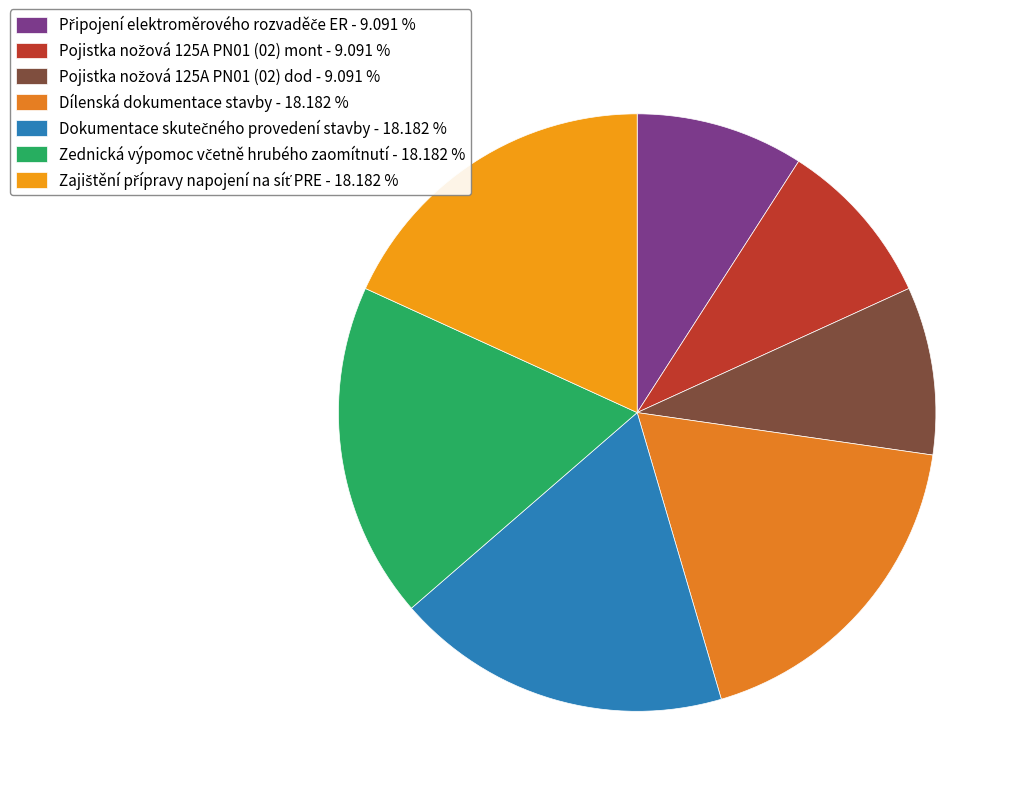

Which has a higher value, Dokumentace skutečného provedení stavby or Pojistka nožová 125A PN01 (02) dod?

Dokumentace skutečného provedení stavby